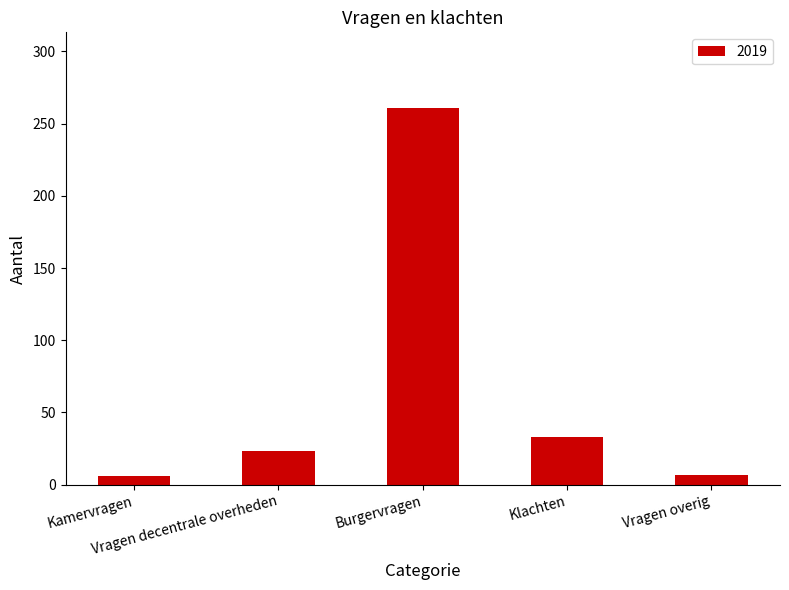

What is the average value?

66